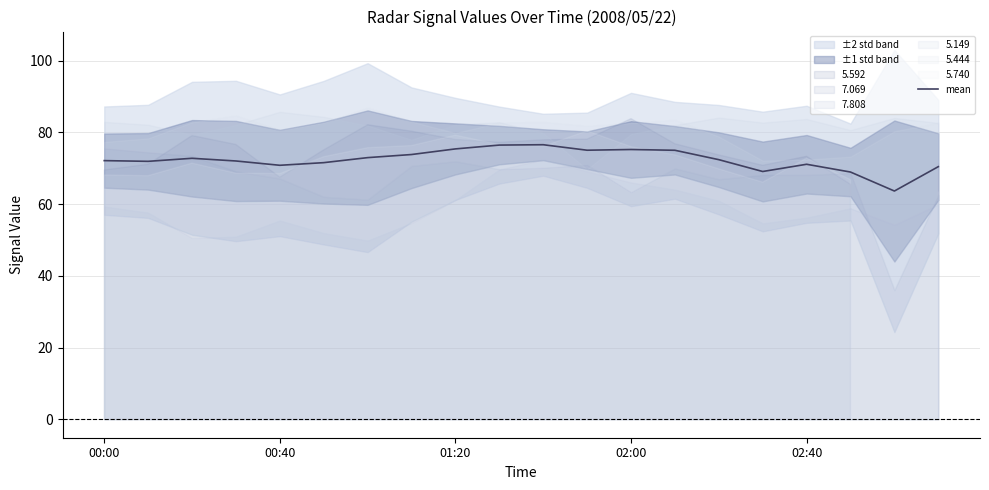

Is it true that the value at 5 is 17.8?

False